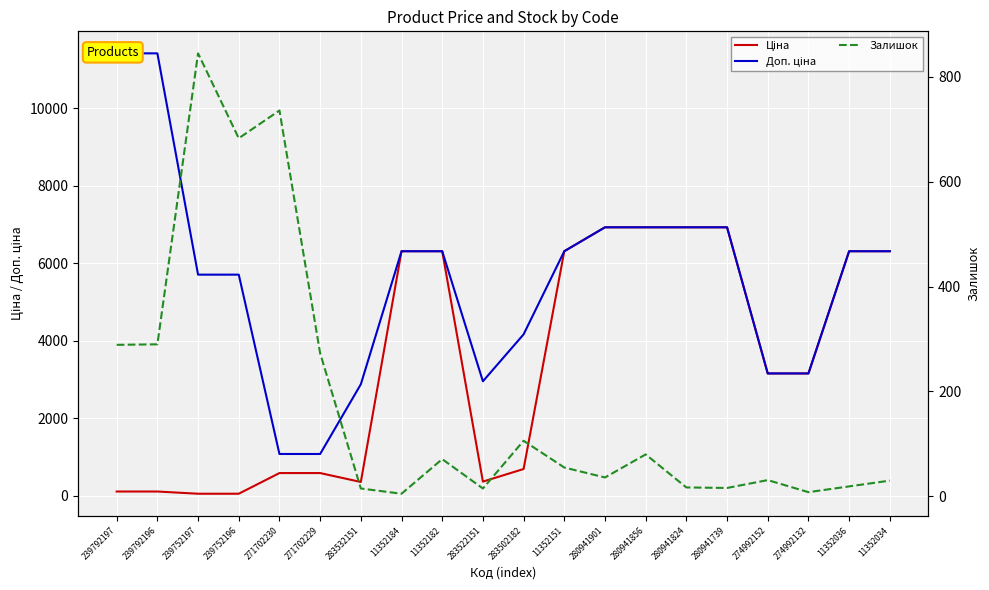

Rank the categories by Доп. ціна value from highest to lowest.

239792197, 239792196, 280941901, 280941856, 280941824, 280941739, 11352184, 11352182, 11352151, 11352036, 11352034, 239752197, 239752196, 283502182, 274992152, 274992132, 283522151, 283532151, 271702230, 271702229